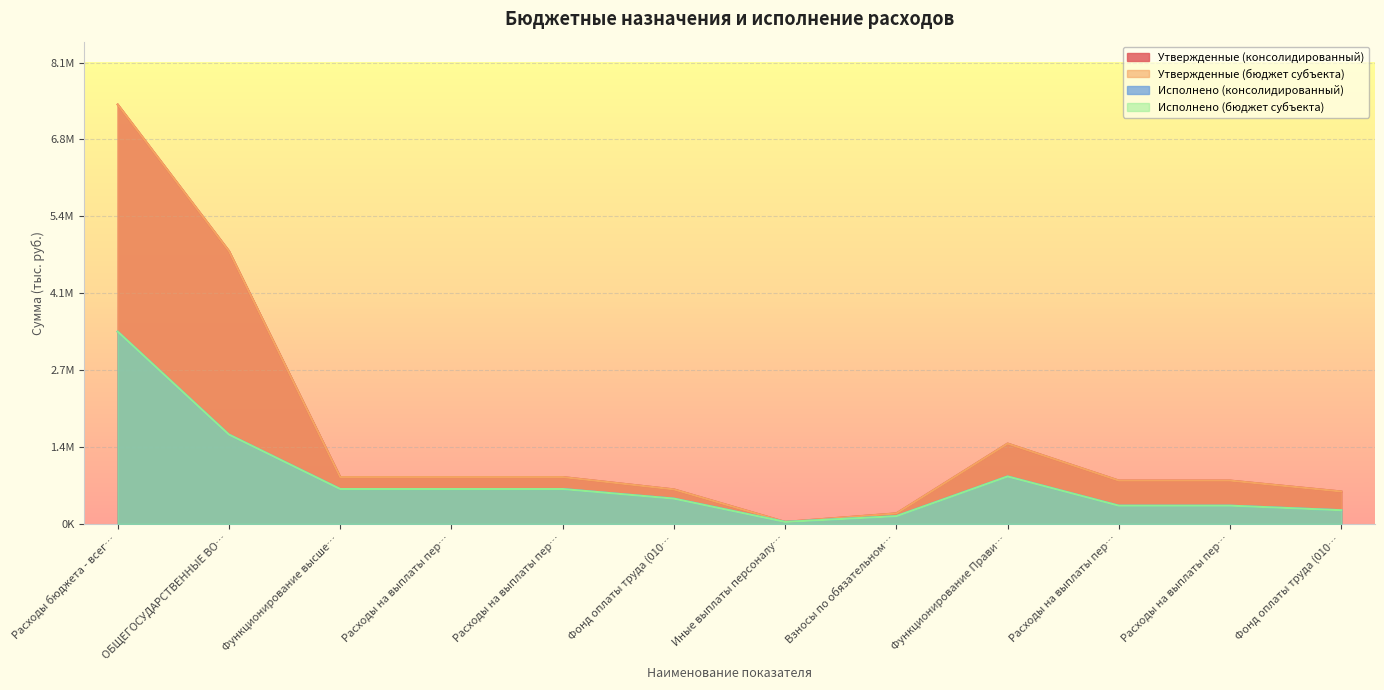

What is the spread (max minus min) of values at Расходы бюджета - всег…?

3995549.1